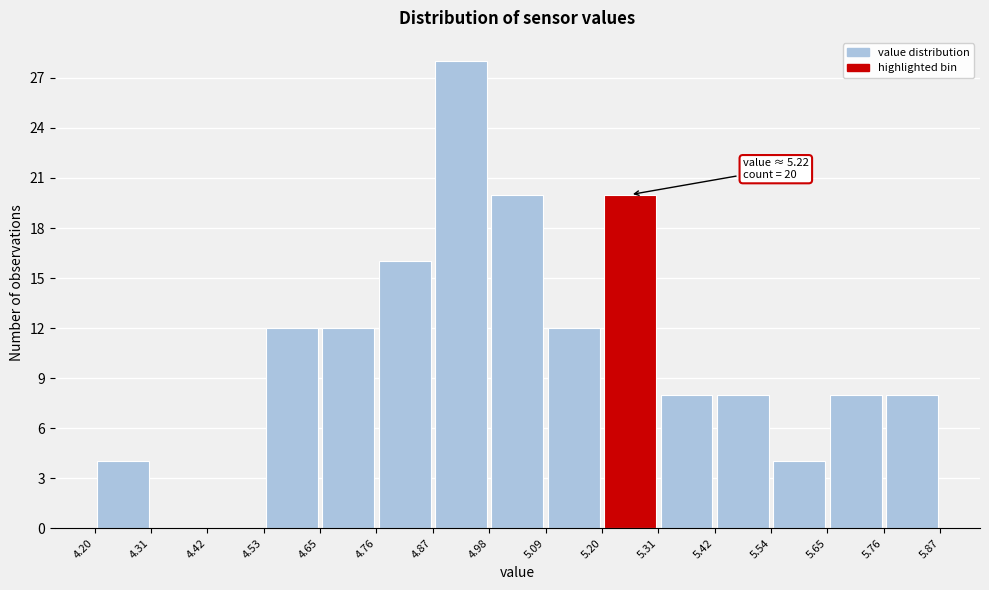

Over which range of the x-axis is the bar tallest?

4.87 to 4.98